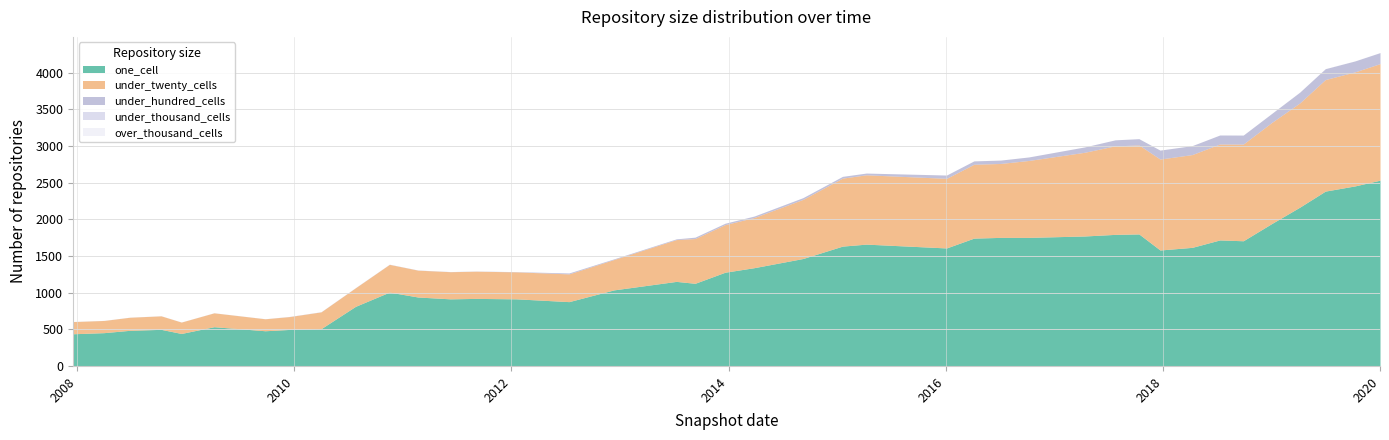

List the series in order of their peak value, highest first.

one_cell, under_twenty_cells, under_hundred_cells, under_thousand_cells, over_thousand_cells